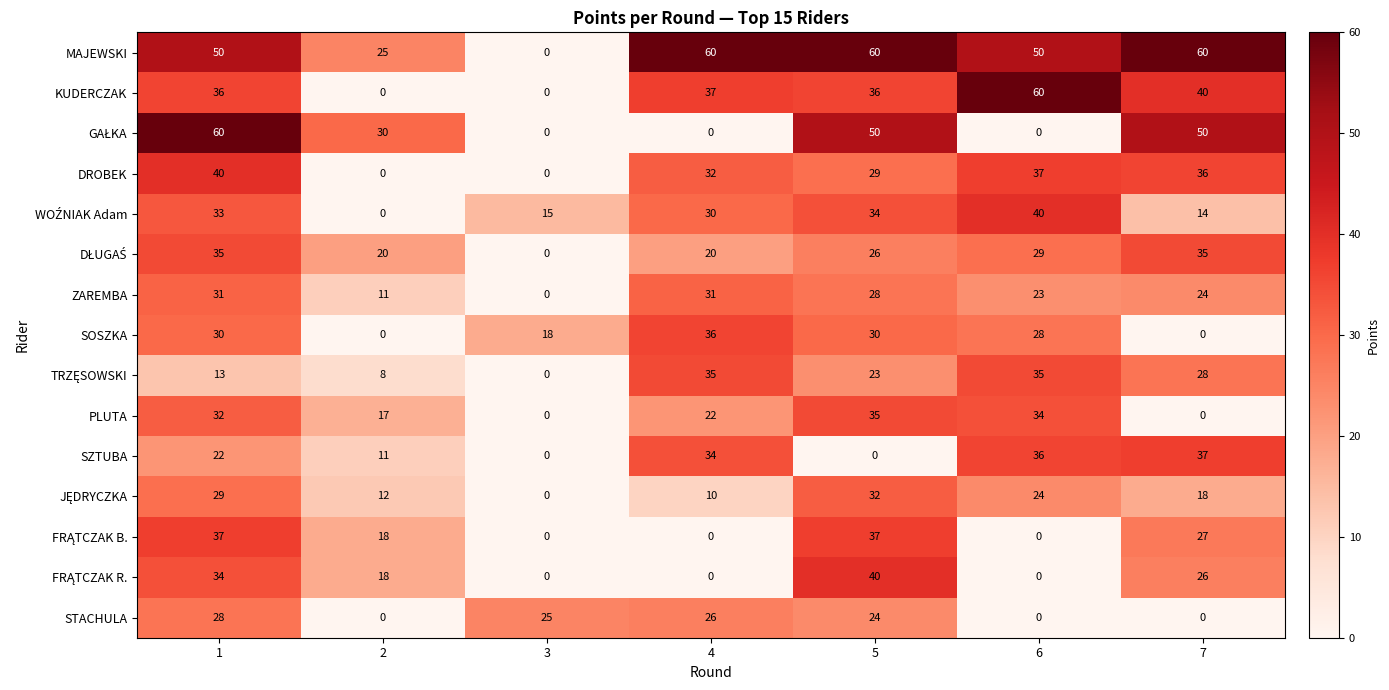

How many categories are shown in the chart?

7